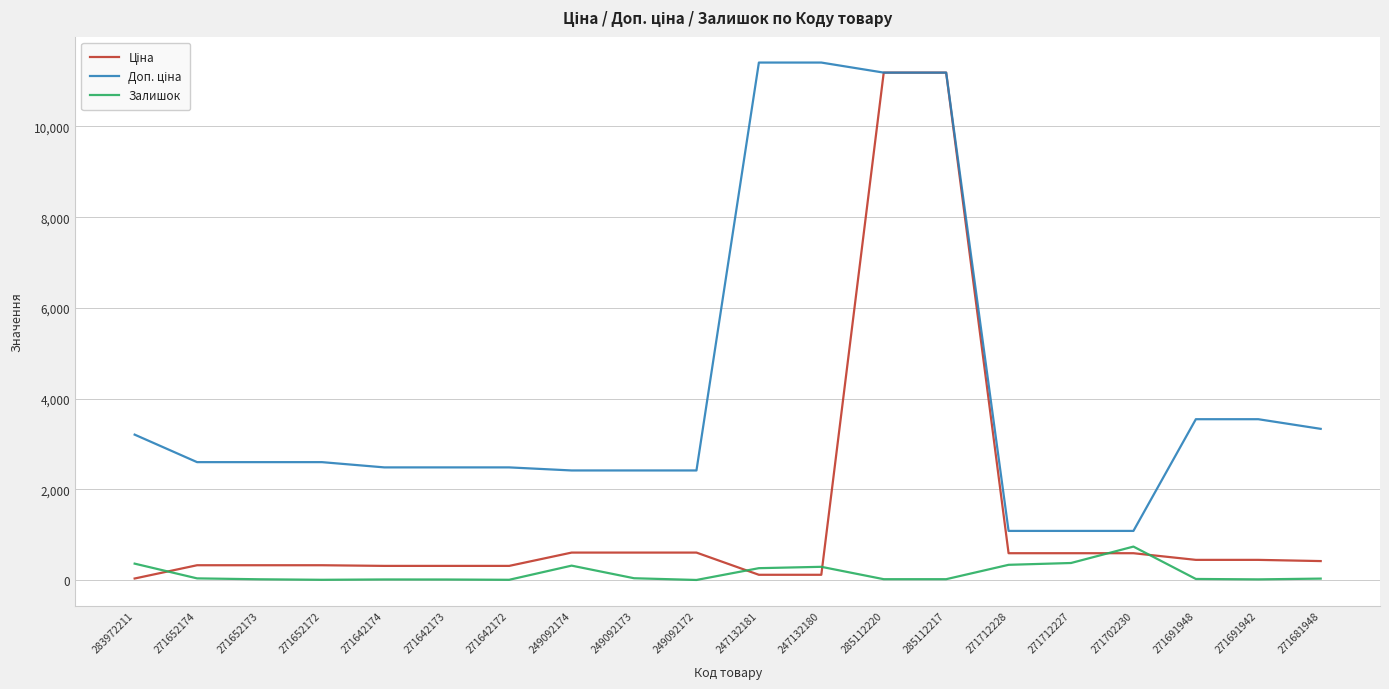

What is the total value across all series at 271702230?

2407.6